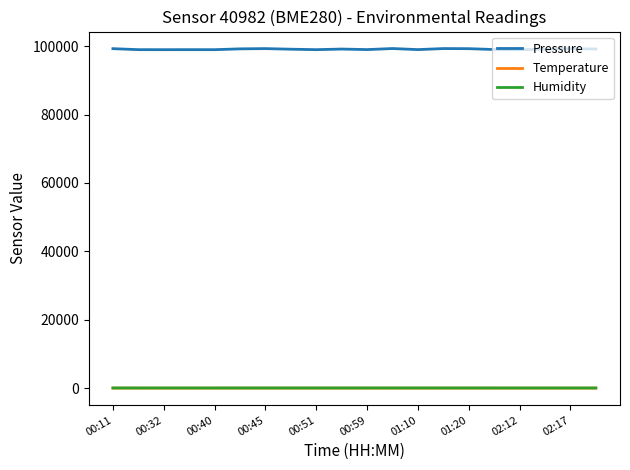

What is the maximum value shown in the chart?

99310.1